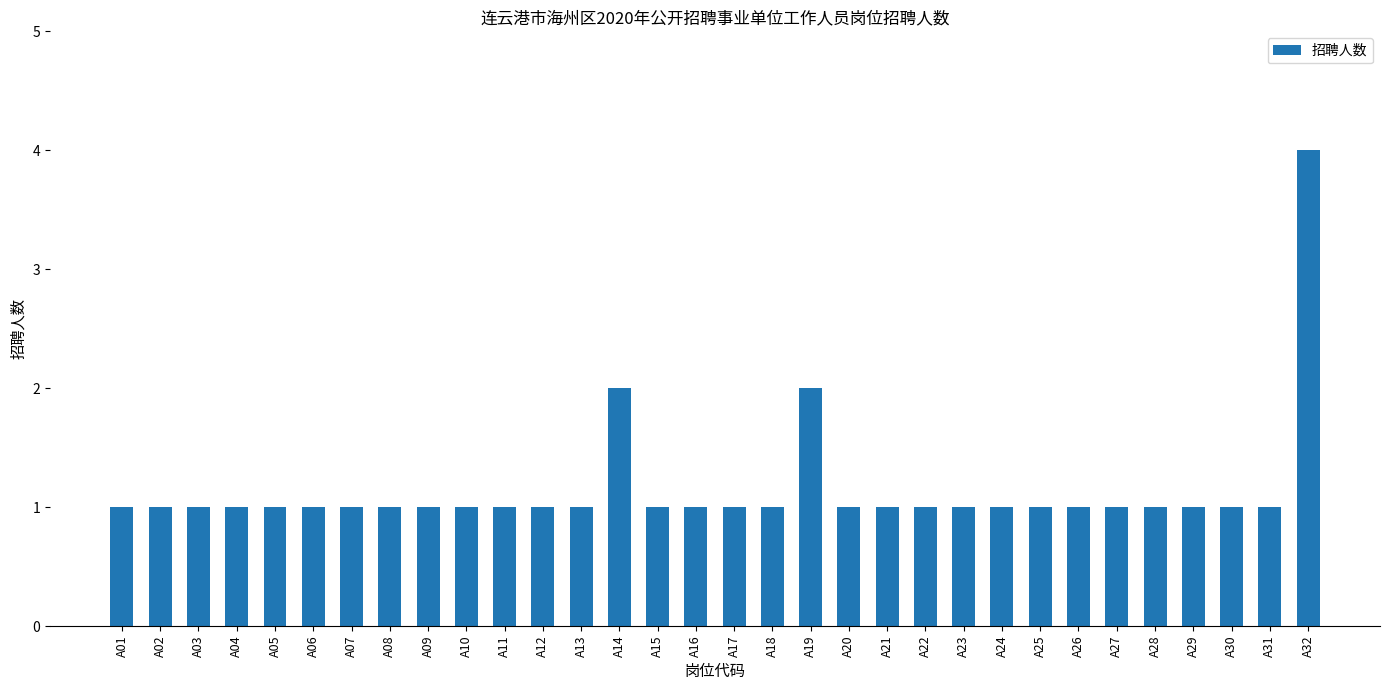

Which category has the highest value across all series?

A32